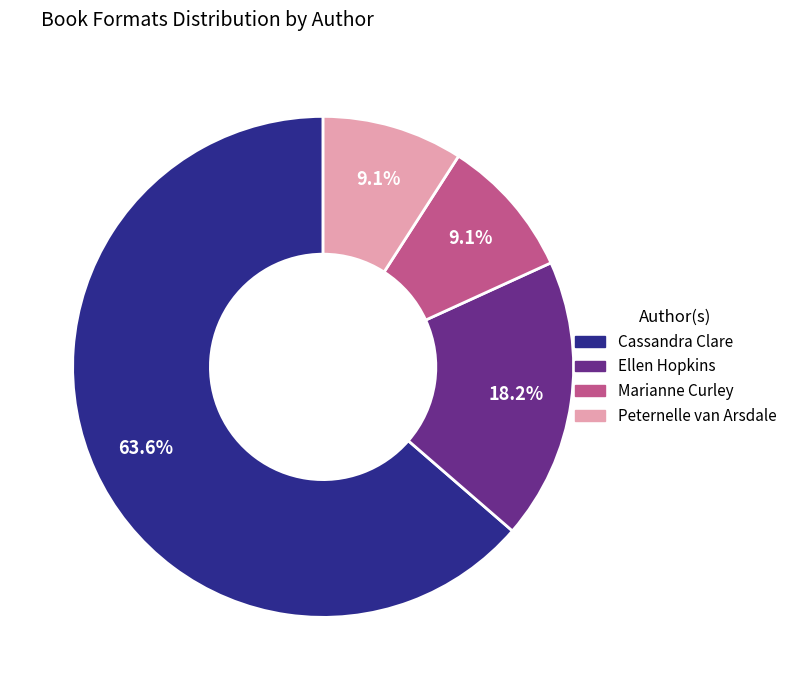

To the nearest percent, what percentage of the pie is Cassandra Clare?

64%